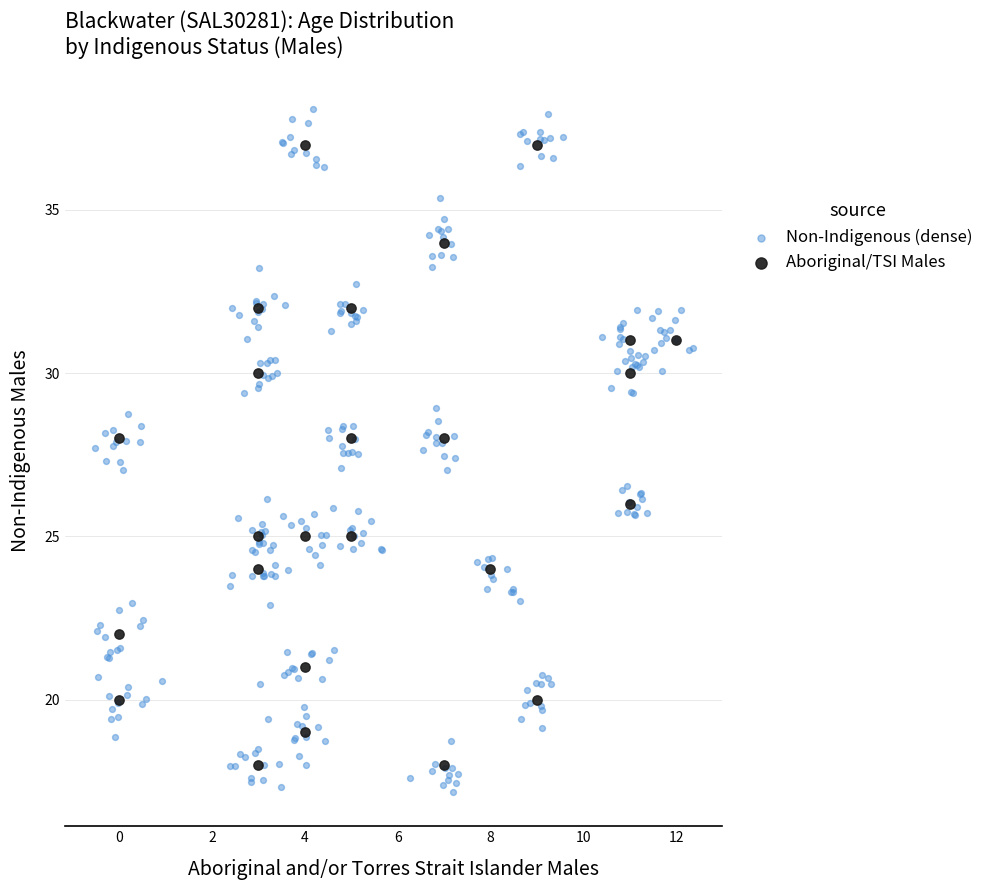

Which series contains the highest Y value?

Non-Indigenous (dense)